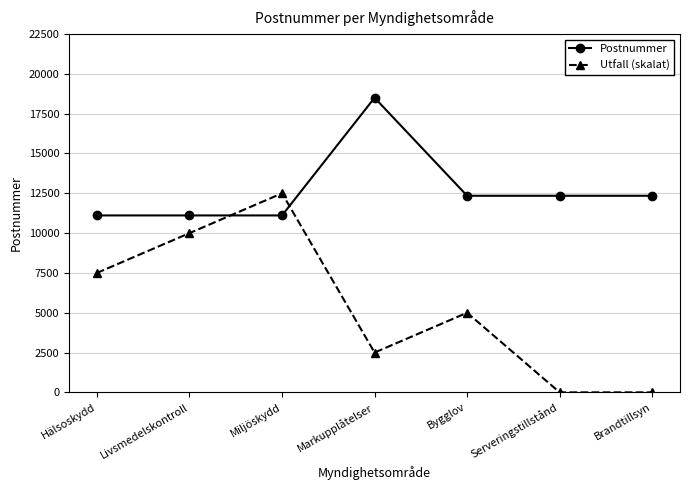

Read the Postnummer value at Livsmedelskontroll, to the nearest 100.

11100